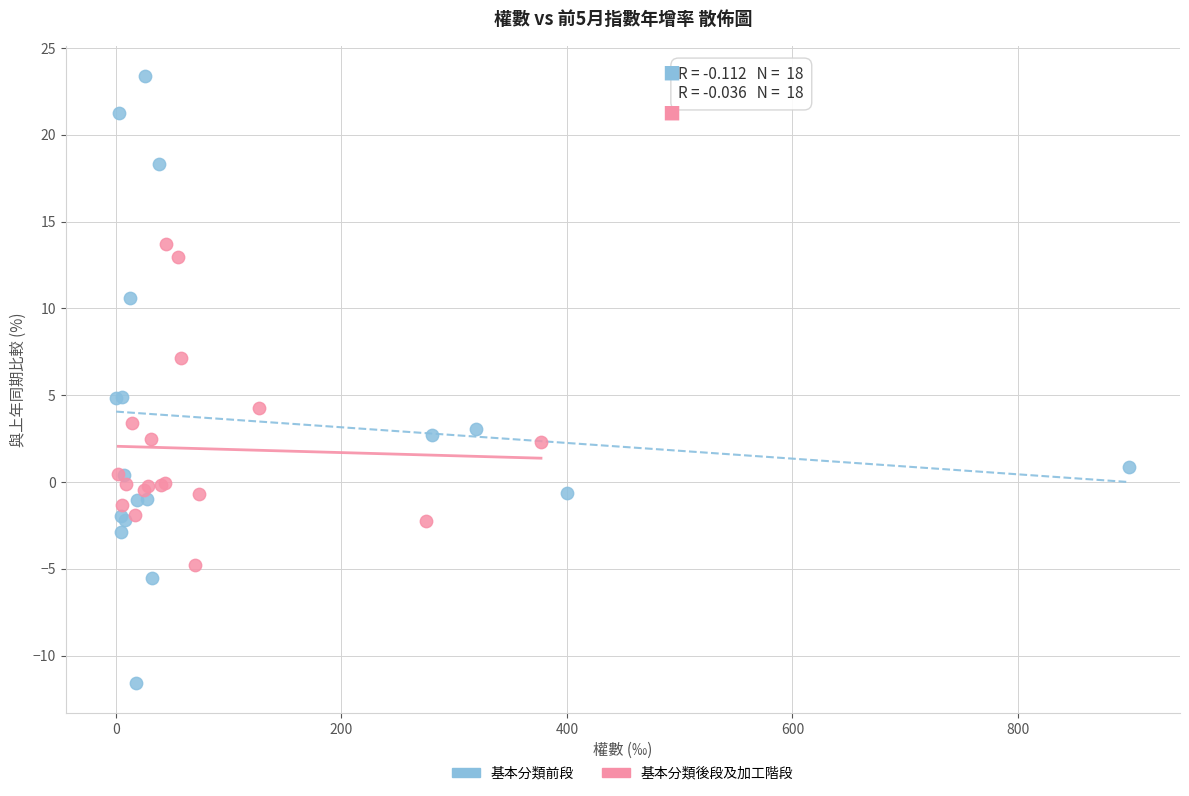

Which series has the largest Y range (max minus min)?

基本分類前段